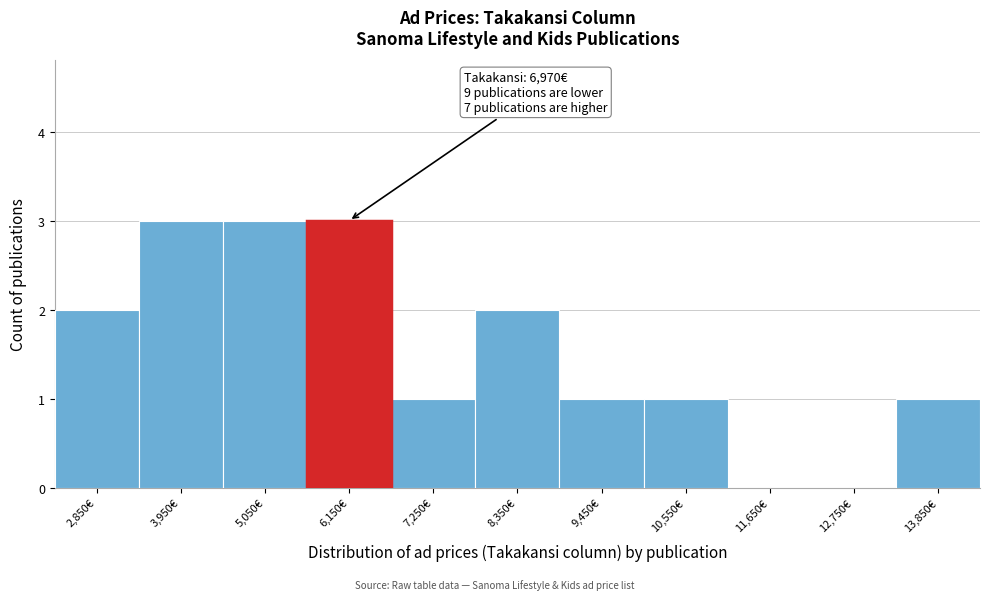

Reading left to right, what are all the values shown in this chart?

2,850€=2	3,950€=3	5,050€=3	6,150€=3	7,250€=1	8,350€=2	9,450€=1	10,550€=1	11,650€=0	12,750€=0	13,850€=1